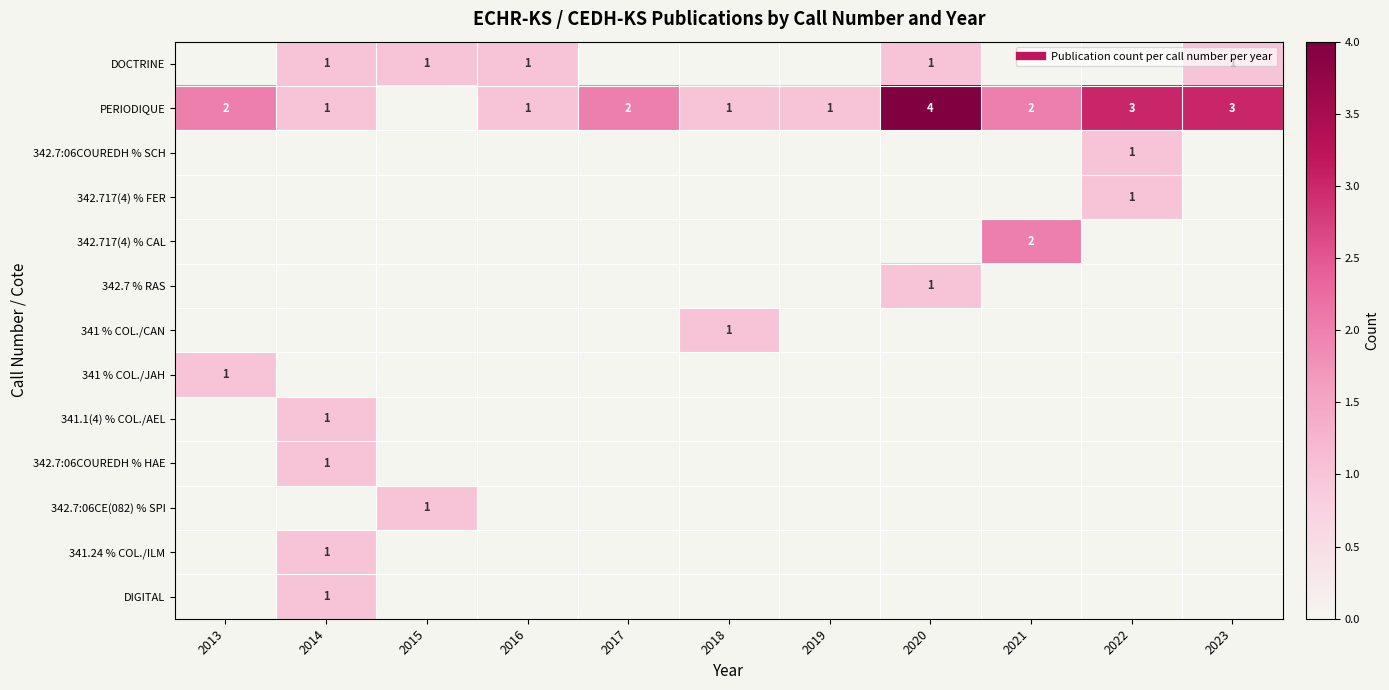

True or false: 341 % COL./CAN has a value of 0 at 2013.

True